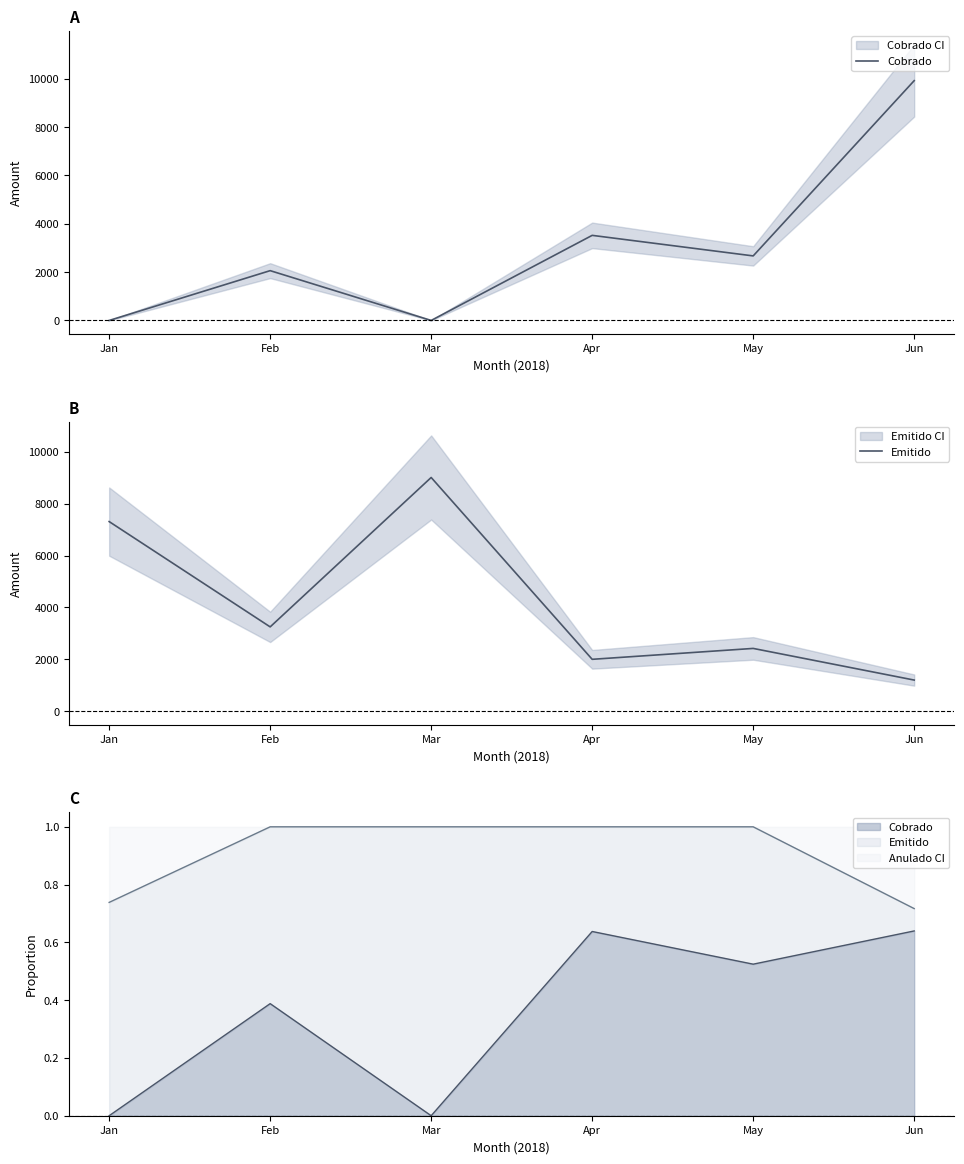

Reading left to right, list all the values displayed in this chart.

Cobrado: 0	2060	0	3520	2670	9920
Emitido: 7310	3250	9010	2000	2420	1200